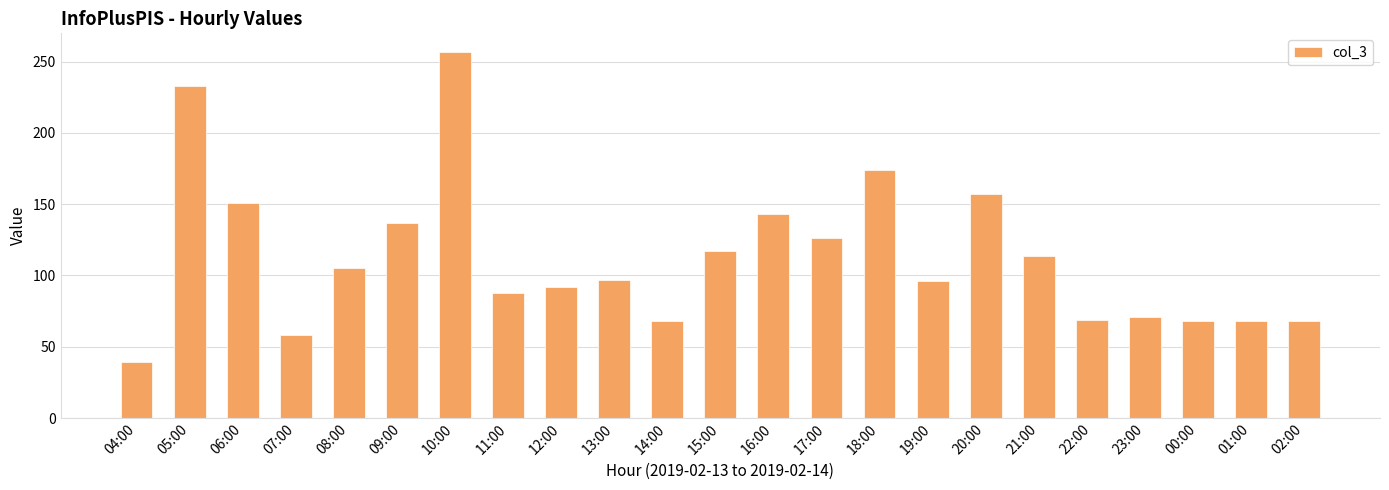

What is the label of the 19th bar from the left?

22:00